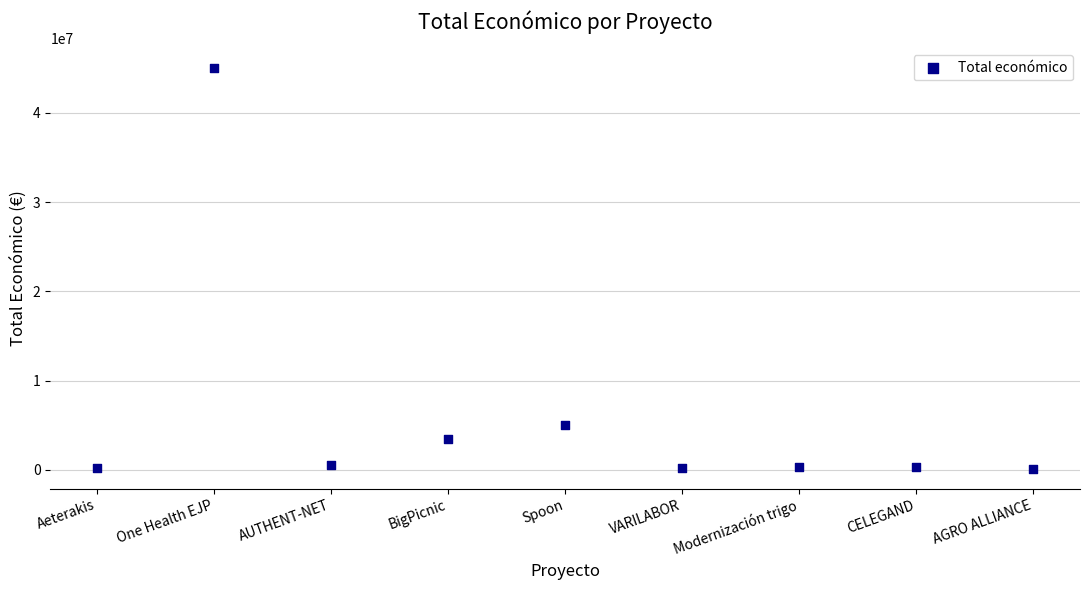

What Y value in the scatter plot is closest to 22559499?

5022917